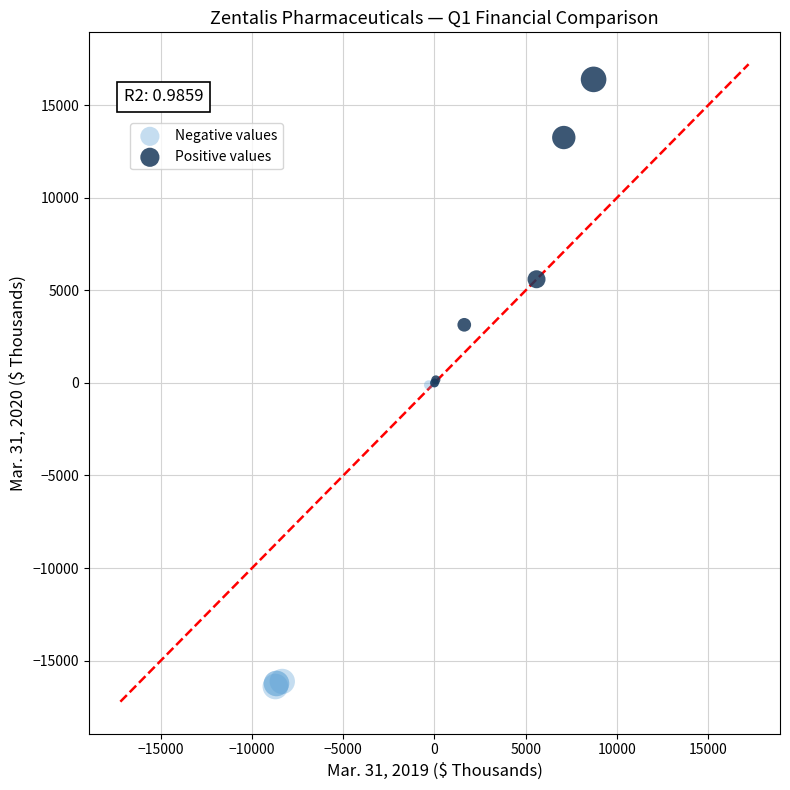

Which series contains the highest Y value?

Positive values